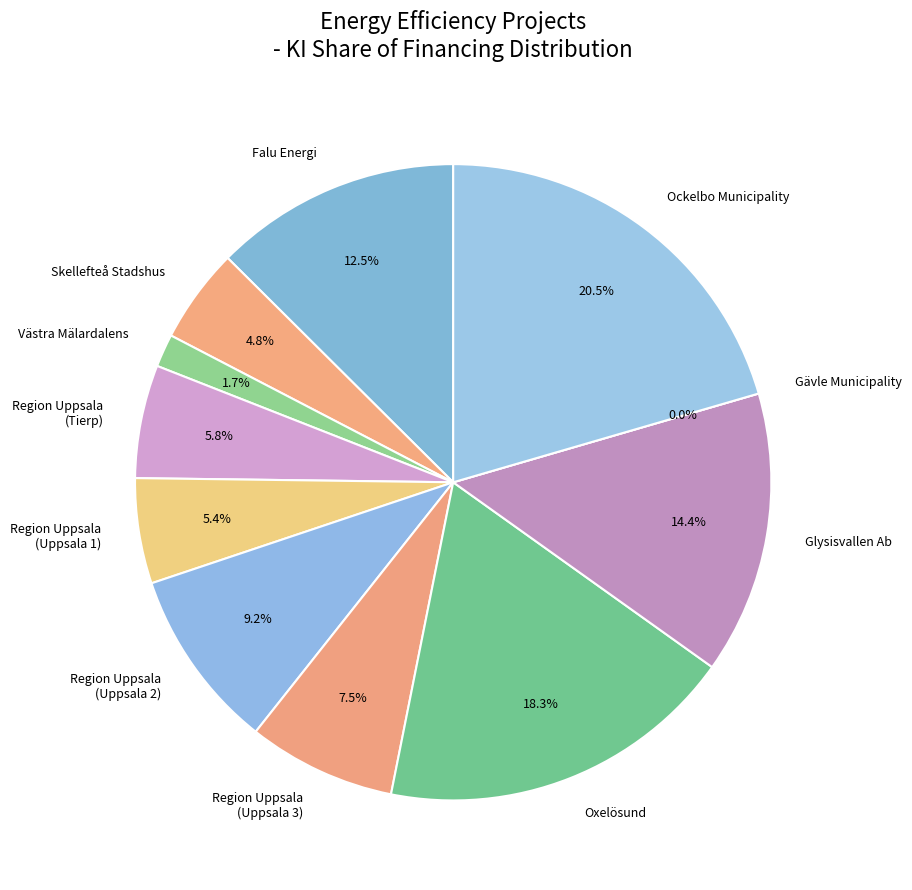

Which slice is the smallest?

Gävle Municipality